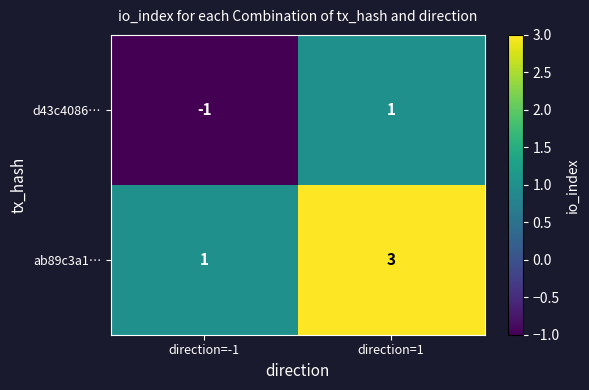

Where is d43c4086… nearest to the value 0?

direction=-1